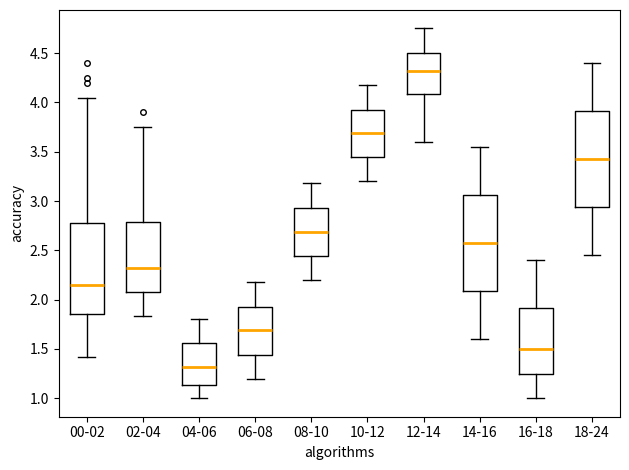

Reading left to right, transcribe this box plot: for each box, give where its median line is, the range the box spans, and where its two whiskers end, as read against the y-axis. The values are not printed on the chart, so give them approximately, as read against the axis.

00-02: median 2.15, box 1.85 to 2.80, whiskers 1.40 to 4.05
02-04: median 2.35, box 2.05 to 2.80, whiskers 1.85 to 3.75
04-06: median 1.30, box 1.15 to 1.55, whiskers 1.00 to 1.80
06-08: median 1.70, box 1.45 to 1.95, whiskers 1.20 to 2.20
08-10: median 2.70, box 2.45 to 2.95, whiskers 2.20 to 3.20
10-12: median 3.70, box 3.45 to 3.95, whiskers 3.20 to 4.20
12-14: median 4.30, box 4.10 to 4.50, whiskers 3.60 to 4.75
14-16: median 2.60, box 2.10 to 3.05, whiskers 1.60 to 3.55
16-18: median 1.50, box 1.25 to 1.90, whiskers 1.00 to 2.40
18-24: median 3.45, box 2.95 to 3.90, whiskers 2.45 to 4.40